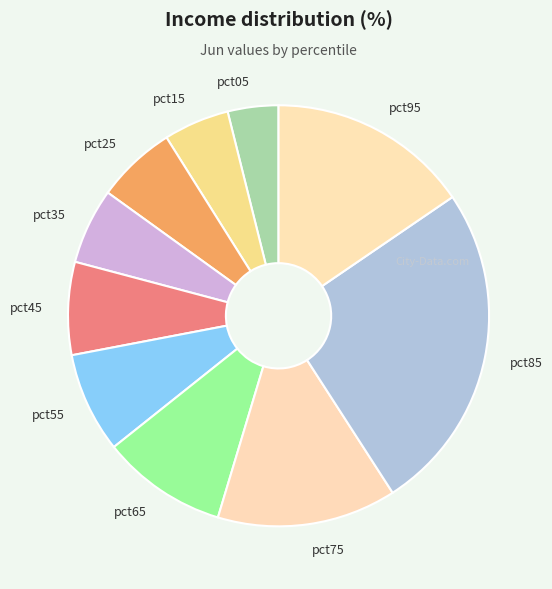

Between pct25 and pct65, which is larger?

pct65